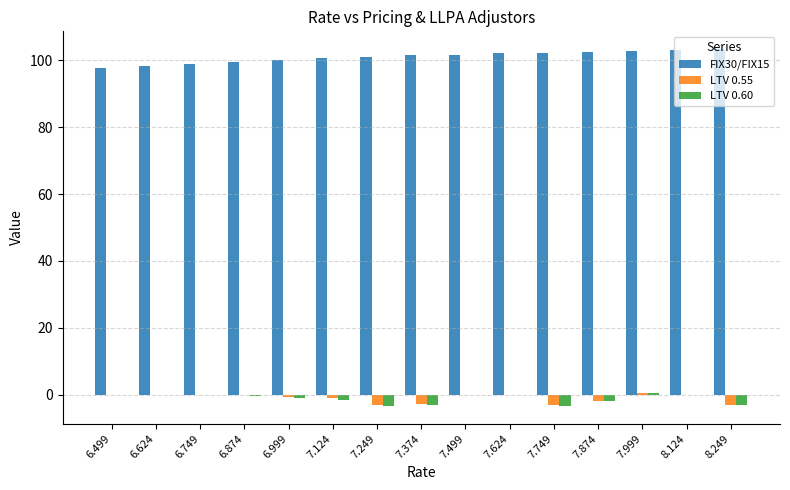

What is the sum of the LTV 0.55 values at 8.124 and 7.749?

-3.1